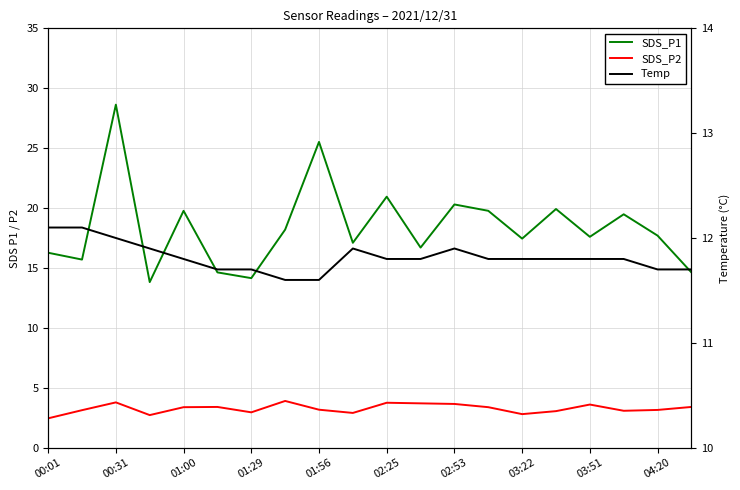

What is the smallest value displayed?

2.5